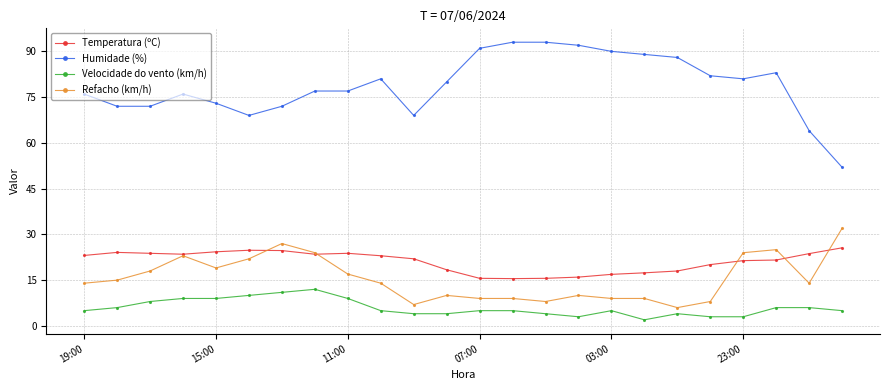

What is the value of the Refacho (km/h) point at the 1st from the left?

14.0